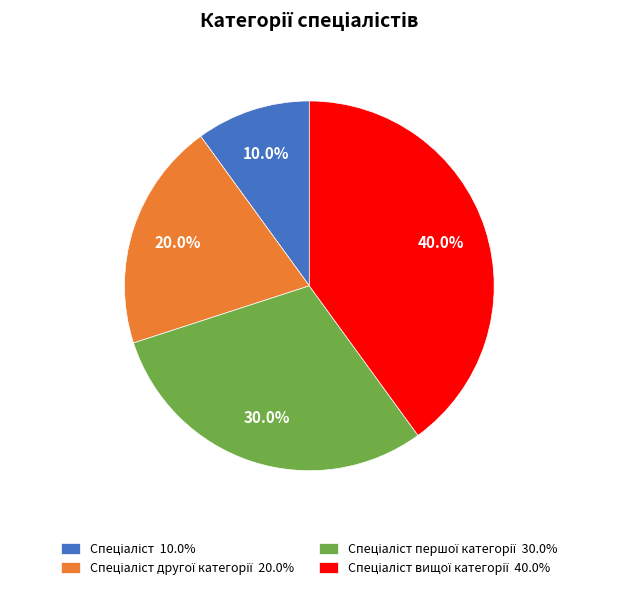

Is there a majority slice in this chart?

No